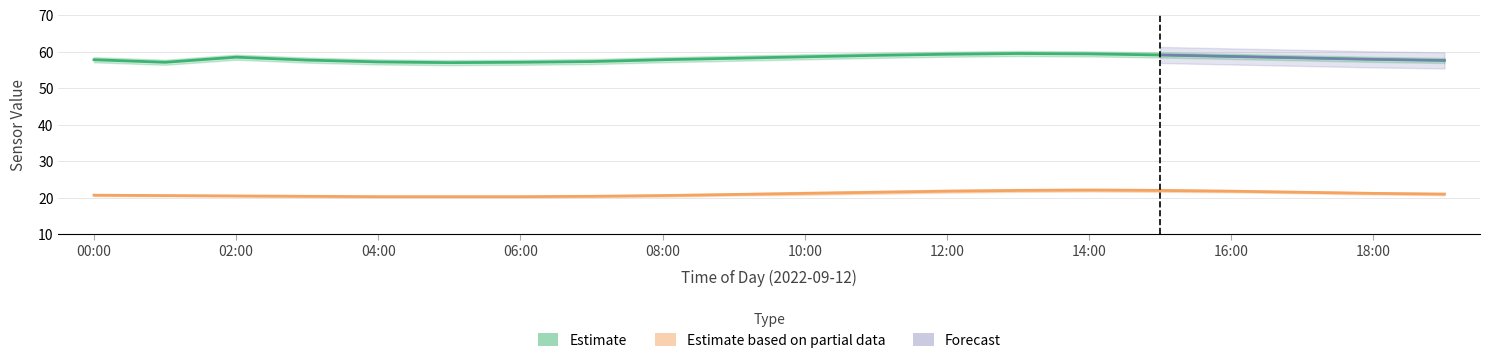

Rank the categories by humidity_lower value from highest to lowest.

13:00, 14:00, 12:00, 15:00, 11:00, 16:00, 10:00, 02:00, 17:00, 09:00, 18:00, 00:00, 08:00, 03:00, 19:00, 07:00, 04:00, 01:00, 06:00, 05:00